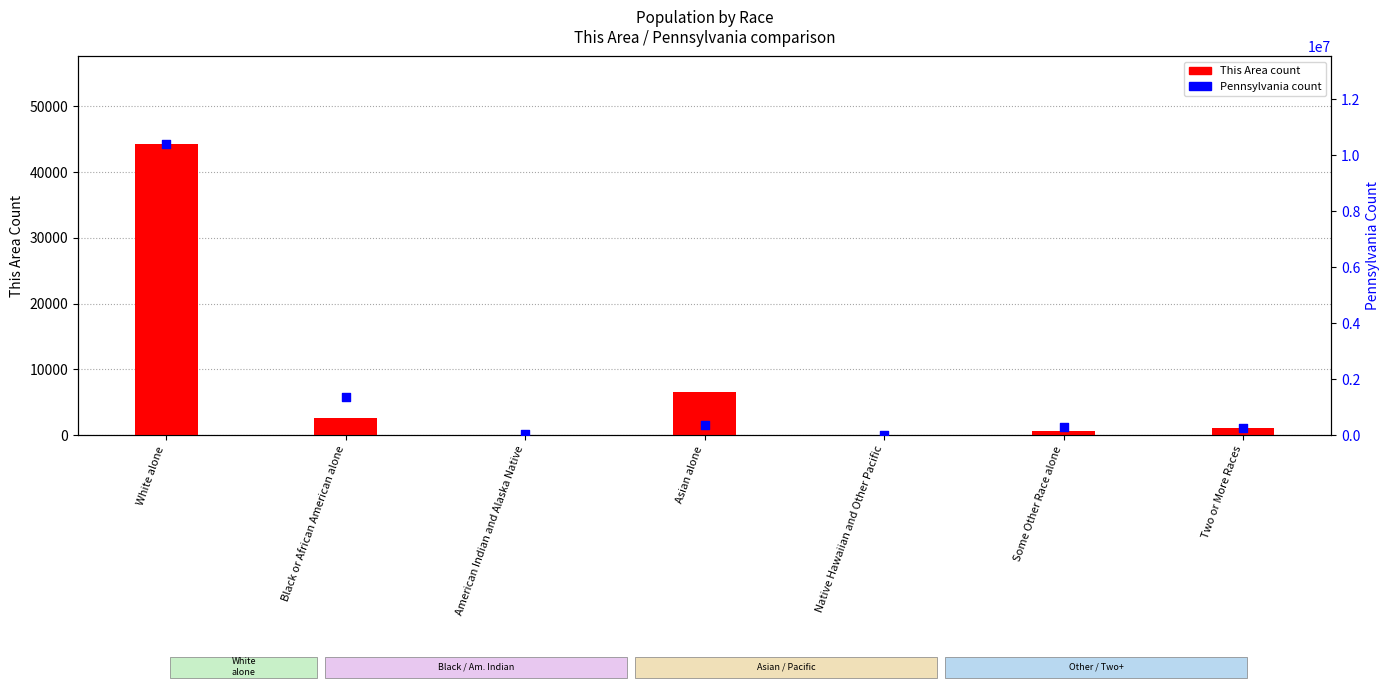

Which series contains the highest Y value?

Pennsylvania